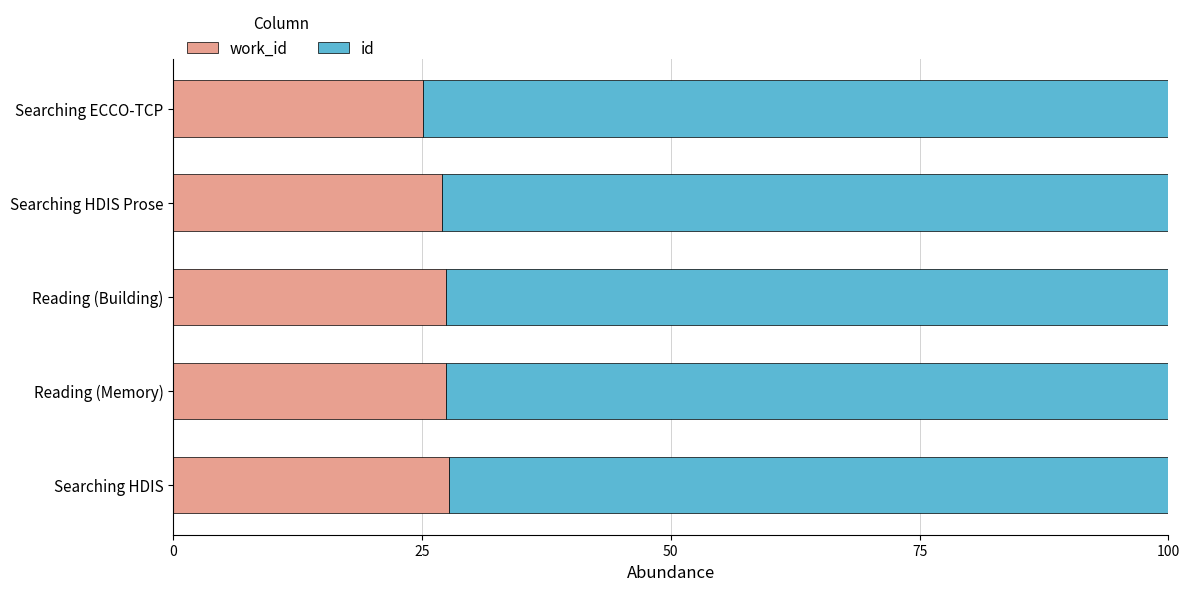

What is the total value across all series at Searching HDIS?

100.0